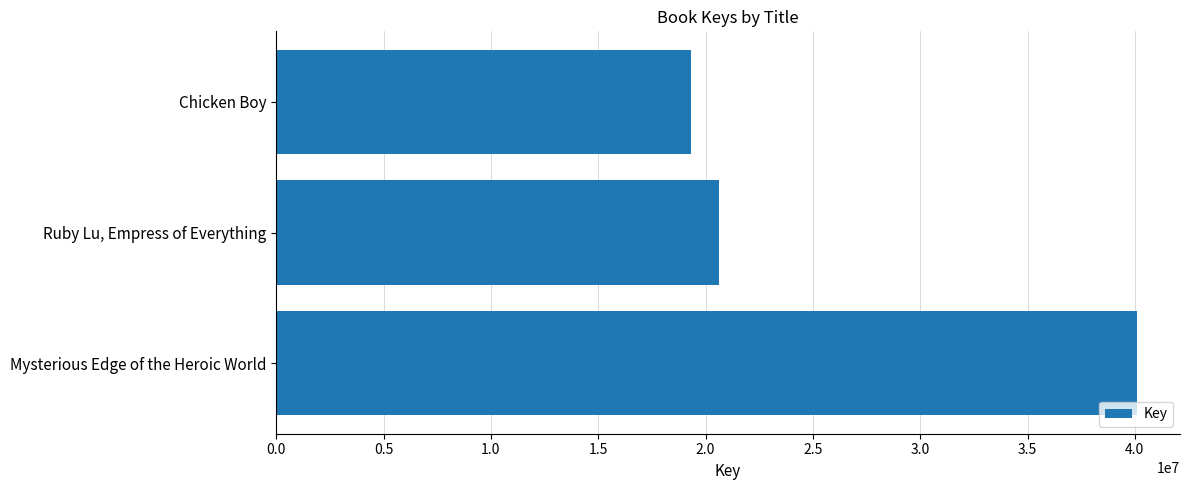

How many series are shown in this chart?

1